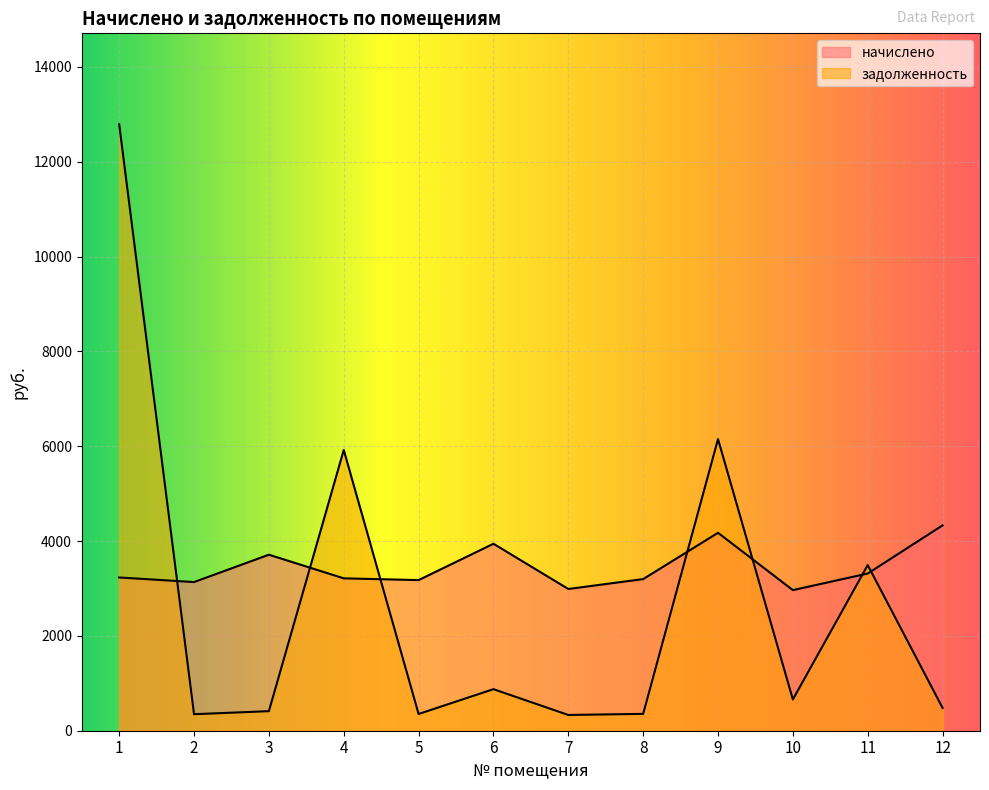

What is the difference between the maximum and second lowest values in the начислено series?

1341.6